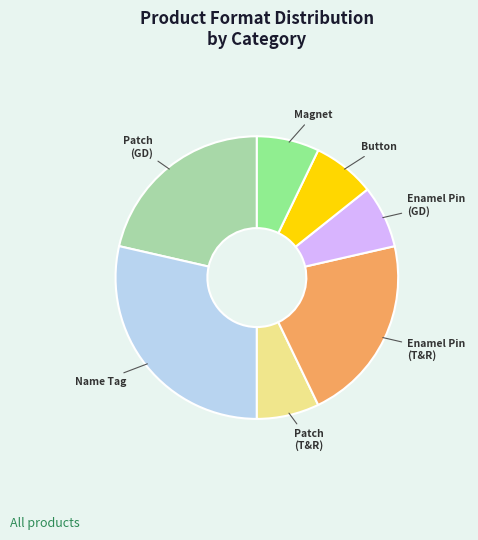

Is there any slice that represents more than half of the pie?

No